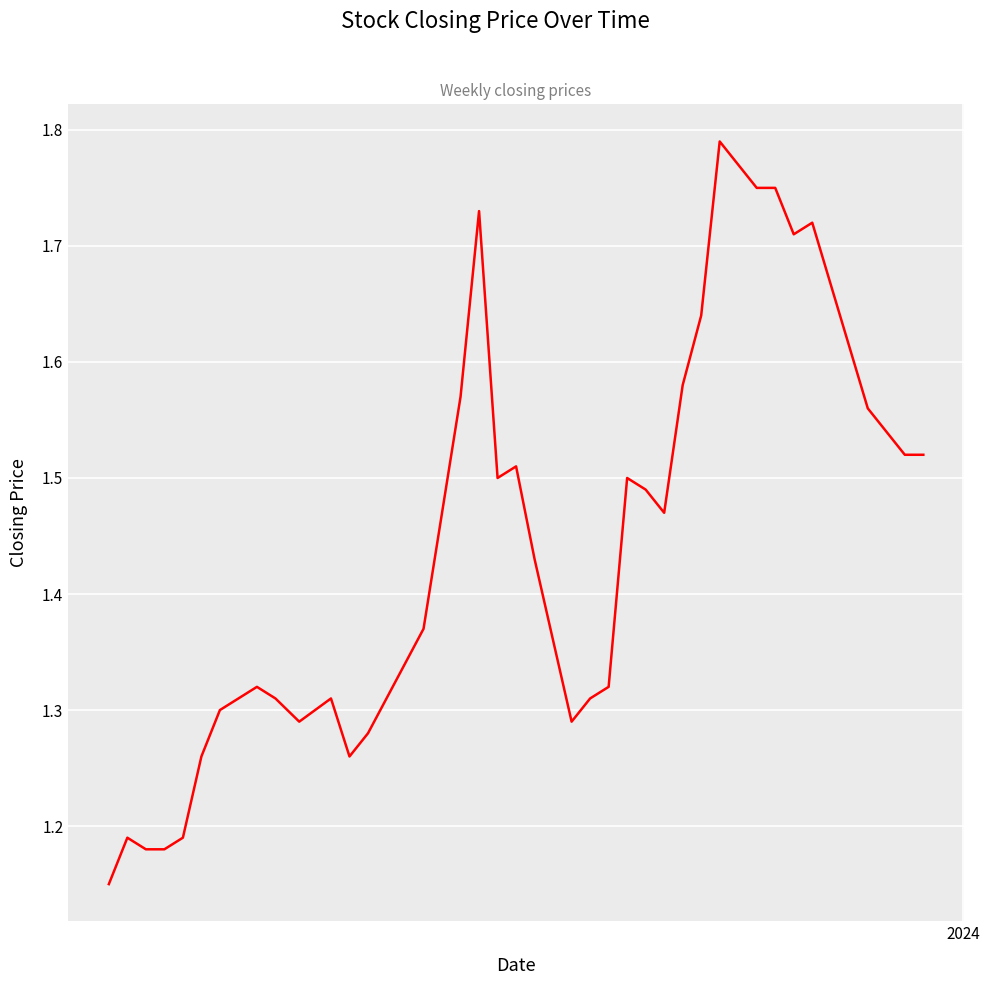

What is the difference between the maximum and minimum values?

0.6